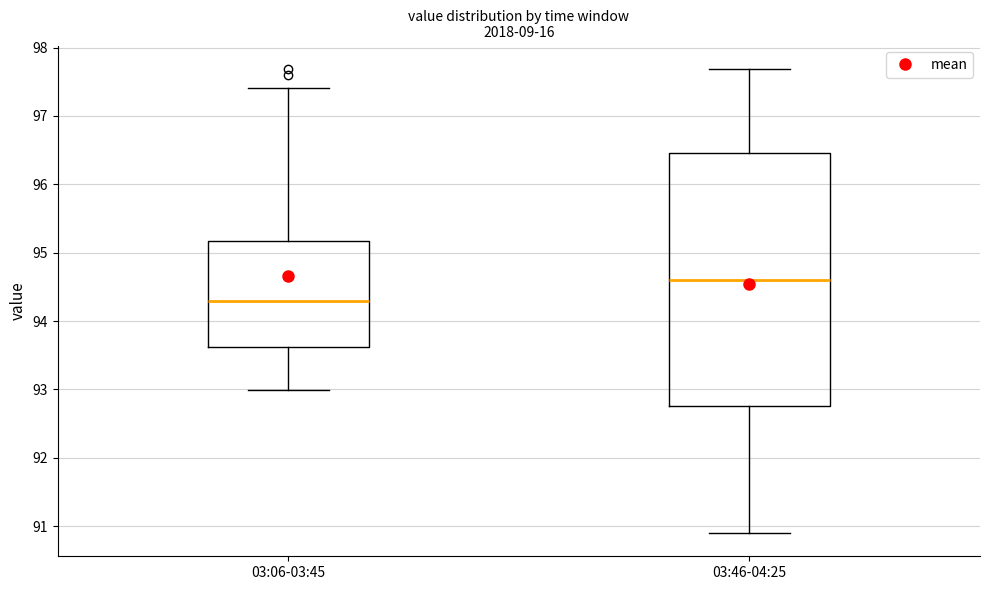

Which box has the lowest median line?

03:06-03:45